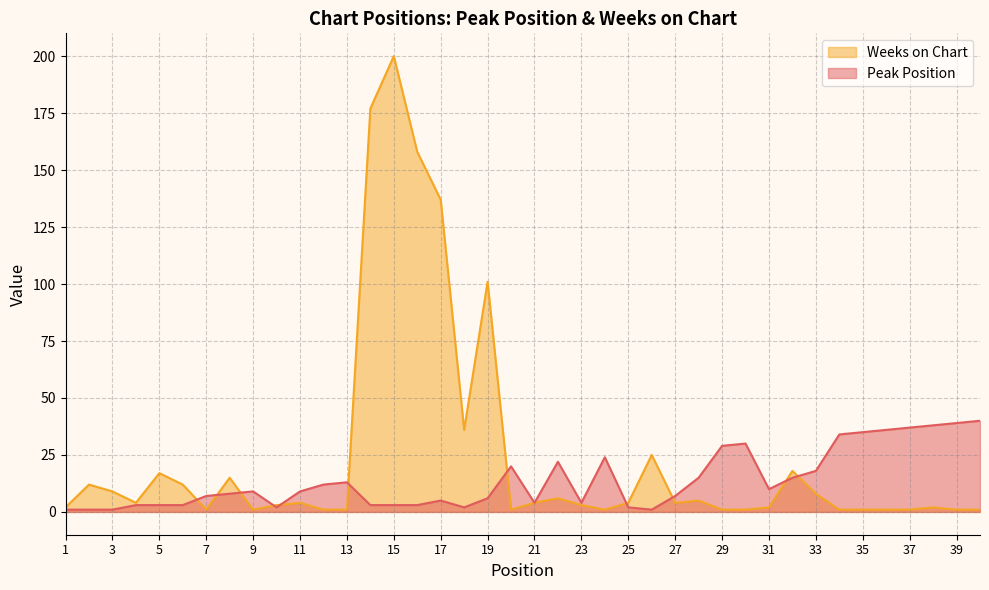

How many lines are shown in the chart?

2